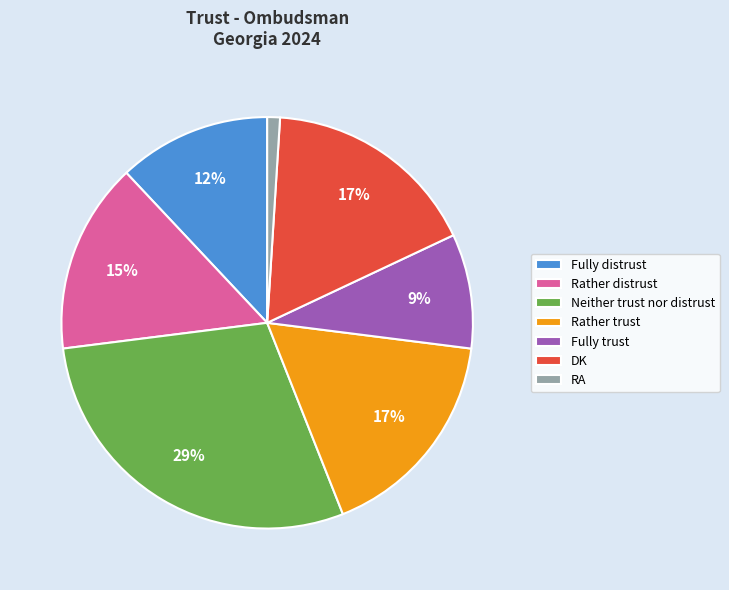

Is the sum of Rather distrust and Neither trust nor distrust greater than half?

No